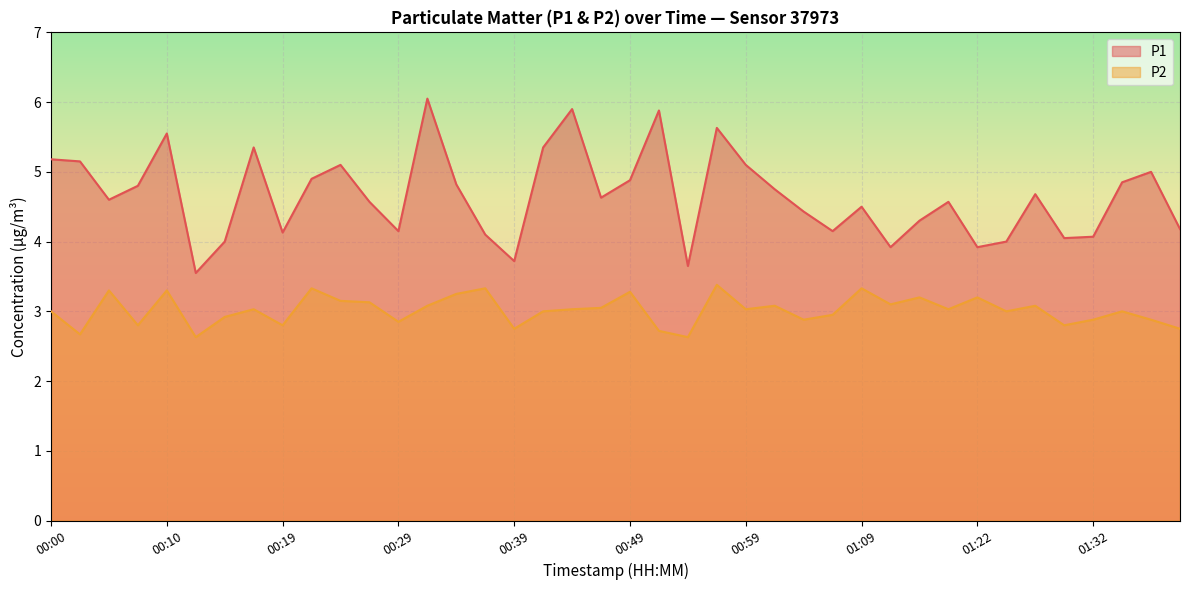

Rank the series by their maximum value, from lowest to highest.

P2, P1